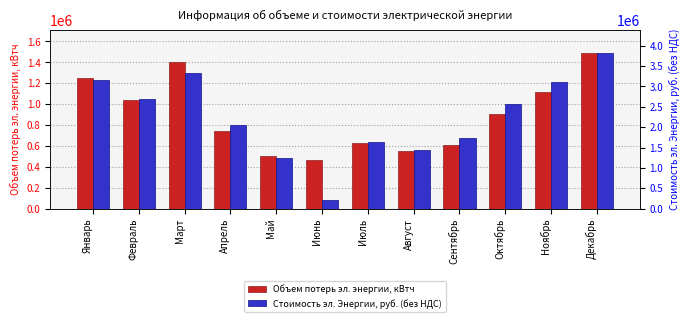

The Объем потерь эл. энергии, кВтч series shows 1485680.0 at Декабрь. True or false?

True